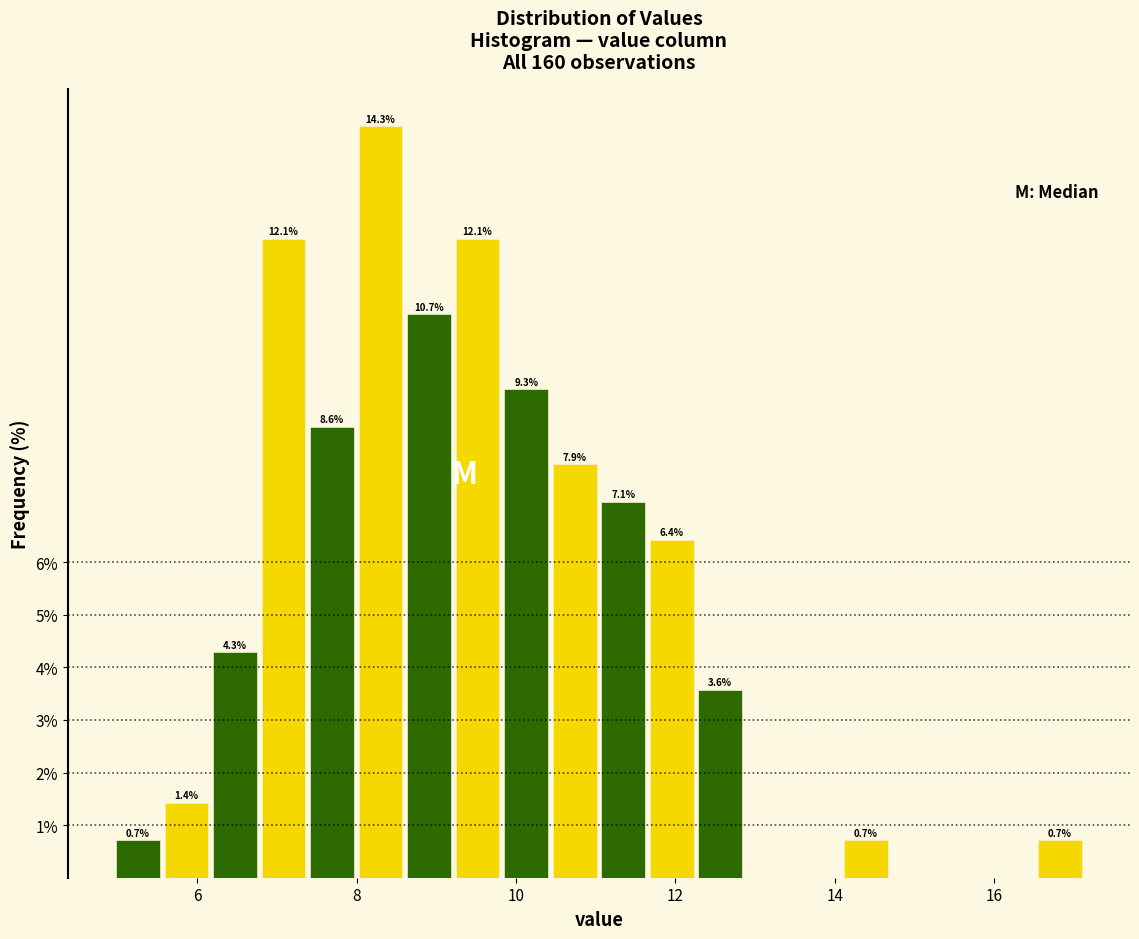

Read against the x-axis, roughly where is the centre of the tallest bar?

8.2